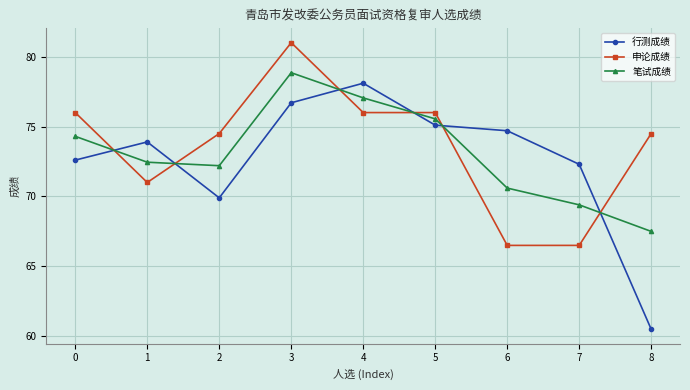

True or false: 行测成绩 has a value of 76.7 at 3.

True